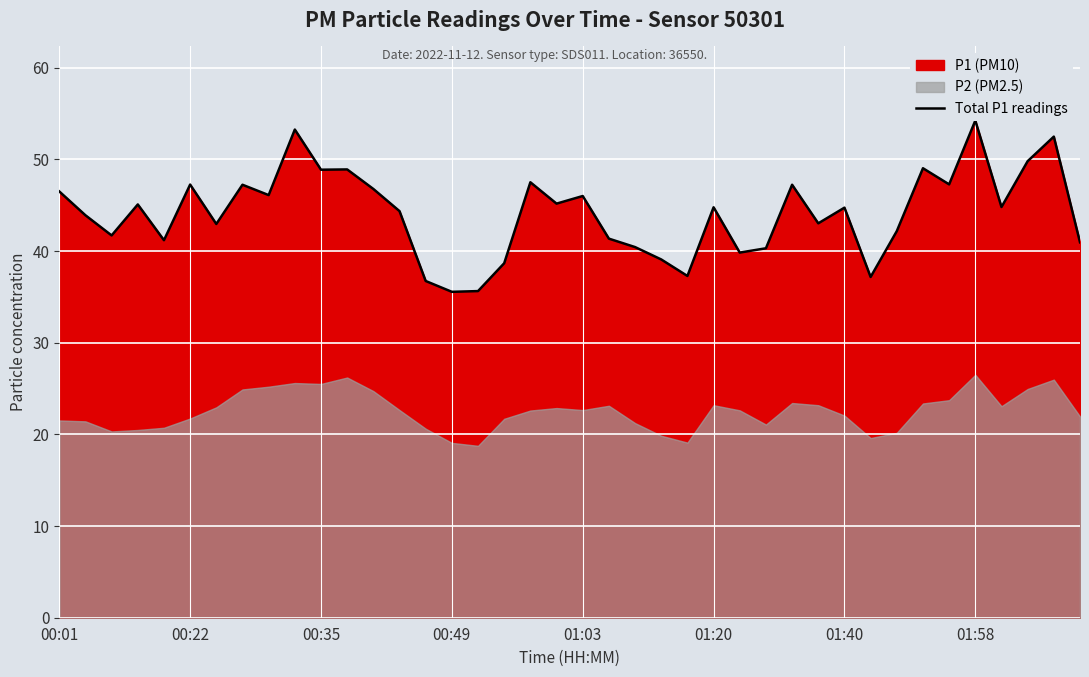

The value at 00:35 is 8.6. True or false?

False